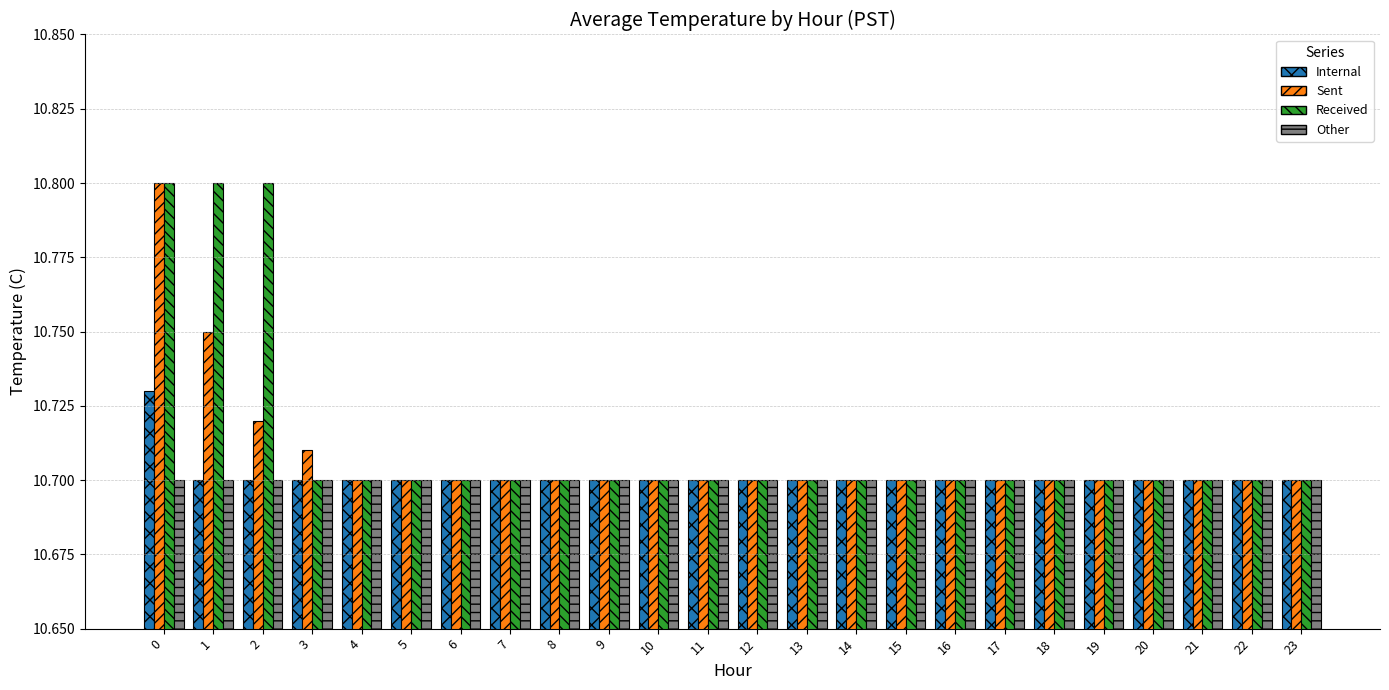

At how many categories does at least one series exceed 10?

24